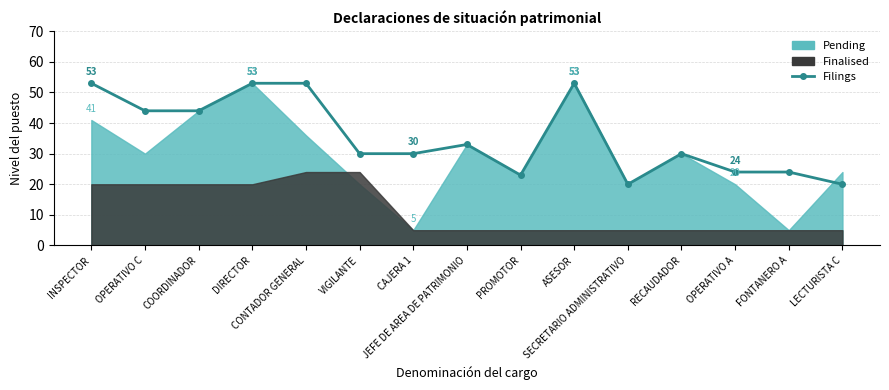

List the labels in order of value, largest first.

INSPECTOR, DIRECTOR, CONTADOR GENERAL, ASESOR, OPERATIVO C, COORDINADOR, JEFE DE AREA DE PATRIMONIO, VIGILANTE, CAJERA 1, RECAUDADOR, OPERATIVO A, FONTANERO A, PROMOTOR, SECRETARIO ADMINISTRATIVO, LECTURISTA C